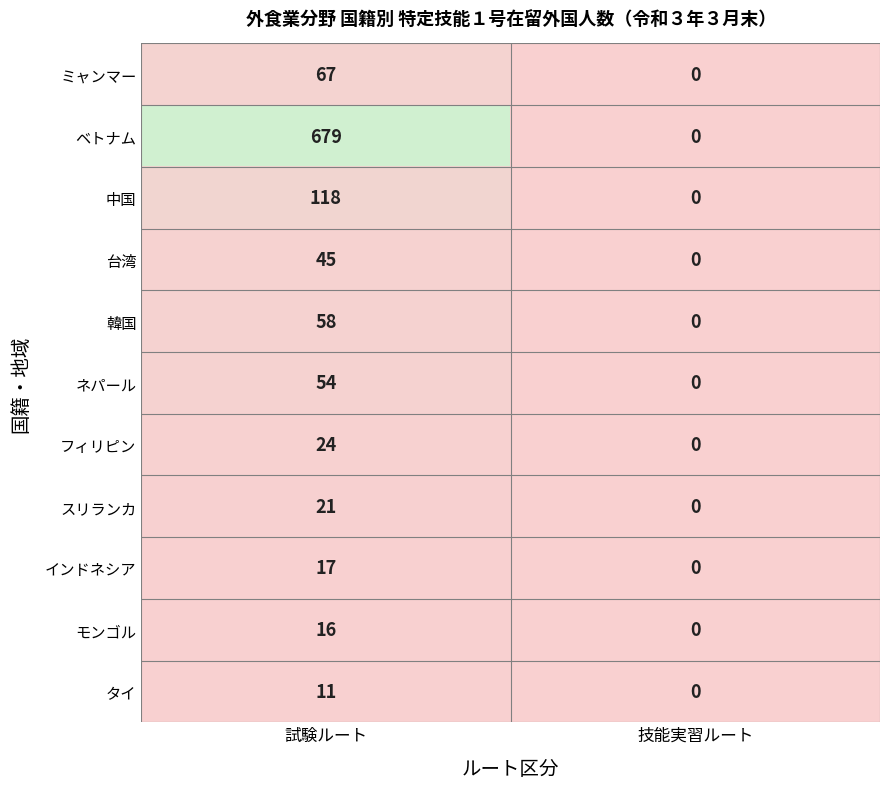

Reading right to left, transcribe all the data shown in this chart.

ミャンマー: 技能実習ルート=0	試験ルート=67
ベトナム: 技能実習ルート=0	試験ルート=679
中国: 技能実習ルート=0	試験ルート=118
台湾: 技能実習ルート=0	試験ルート=45
韓国: 技能実習ルート=0	試験ルート=58
ネパール: 技能実習ルート=0	試験ルート=54
フィリピン: 技能実習ルート=0	試験ルート=24
スリランカ: 技能実習ルート=0	試験ルート=21
インドネシア: 技能実習ルート=0	試験ルート=17
モンゴル: 技能実習ルート=0	試験ルート=16
タイ: 技能実習ルート=0	試験ルート=11